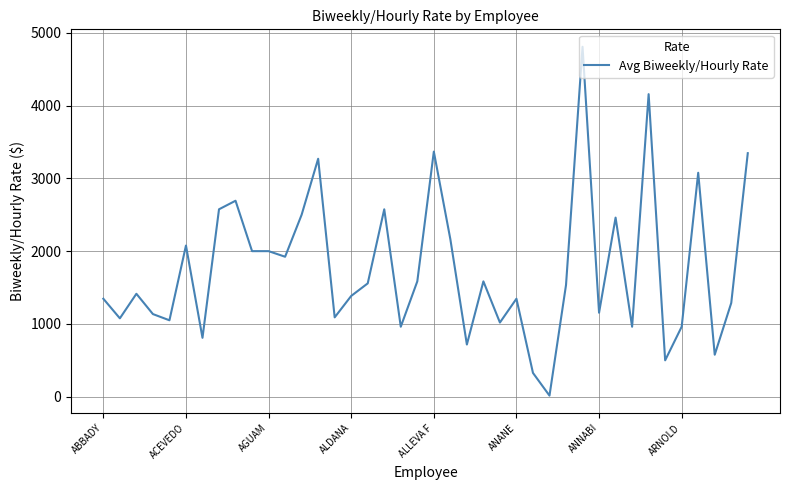

What is the difference between the maximum and minimum values?

4792.7